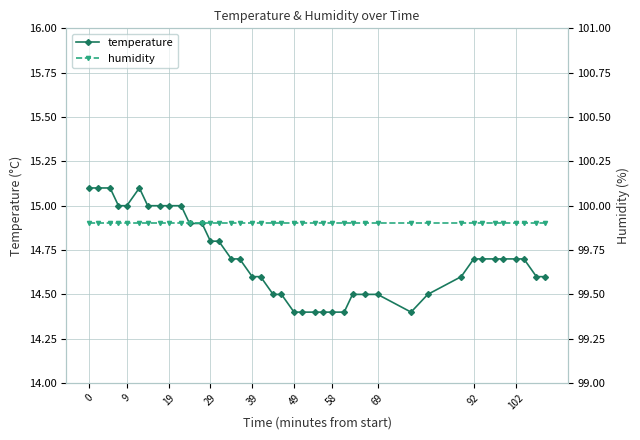

How many distinct data groups are displayed?

2